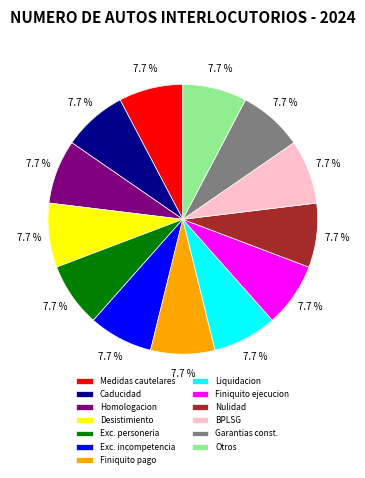

To the nearest percent, what portion does Otros represent?

8%